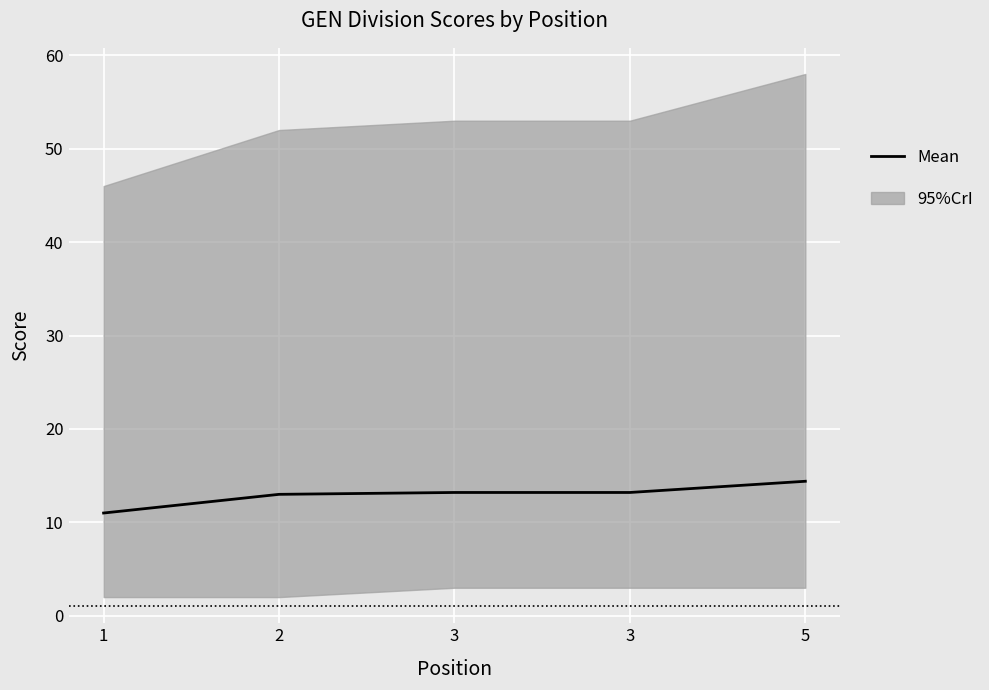

Count the number of categories in the chart.

5